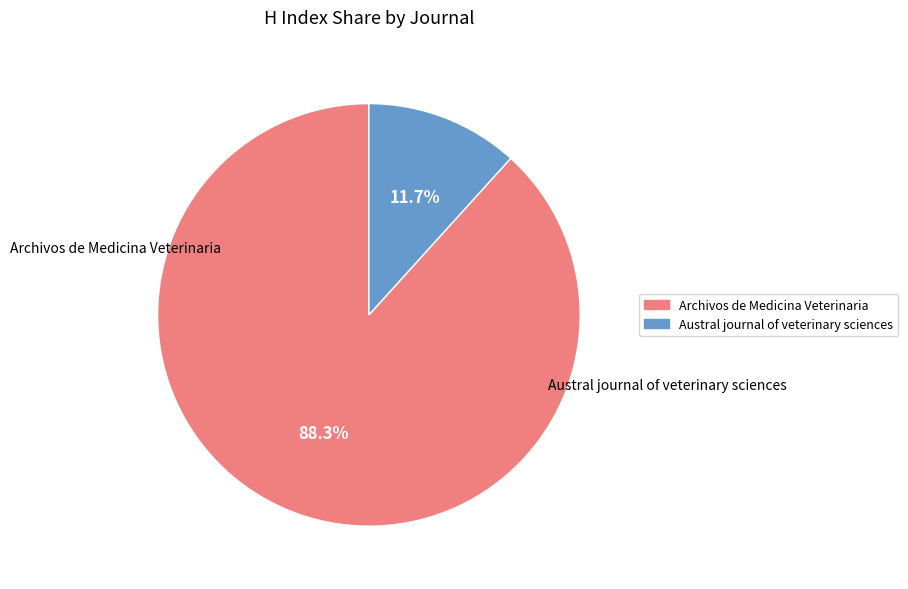

Between Austral journal of veterinary sciences and Archivos de Medicina Veterinaria, which is larger?

Archivos de Medicina Veterinaria